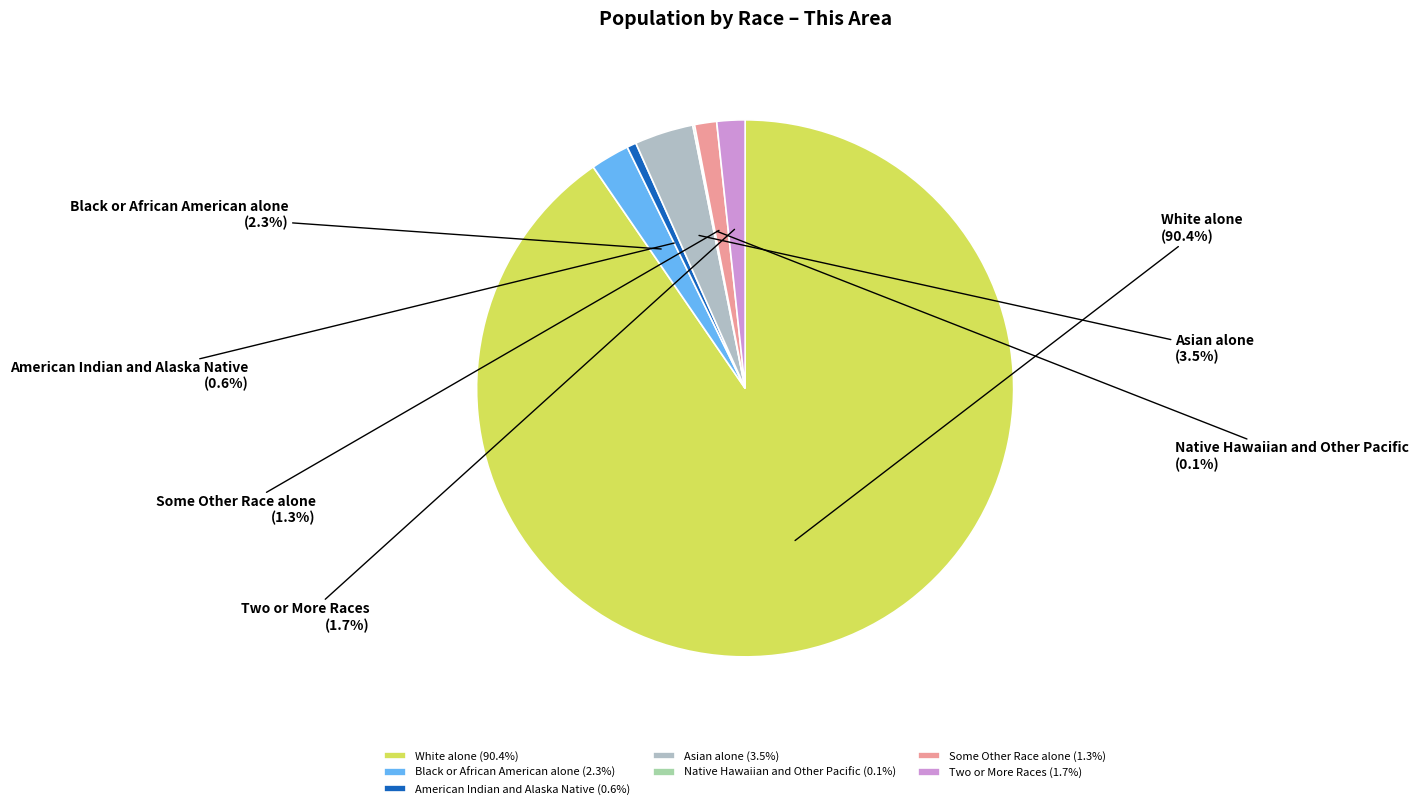

Count the number of slices in the pie.

7